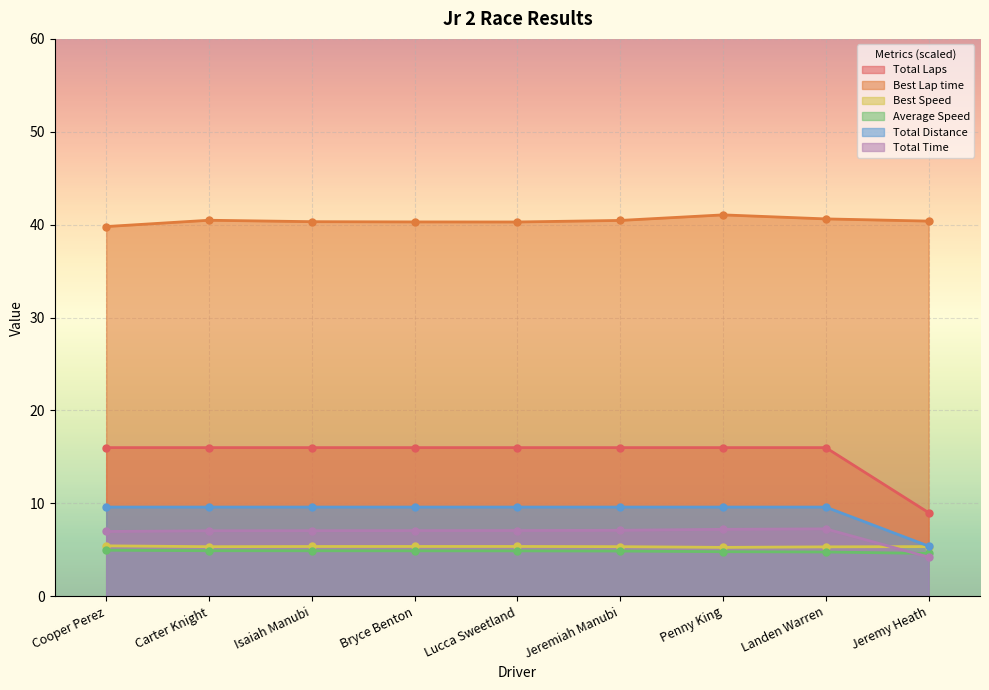

Read the Best Lap time value at Bryce Benton.

40.3